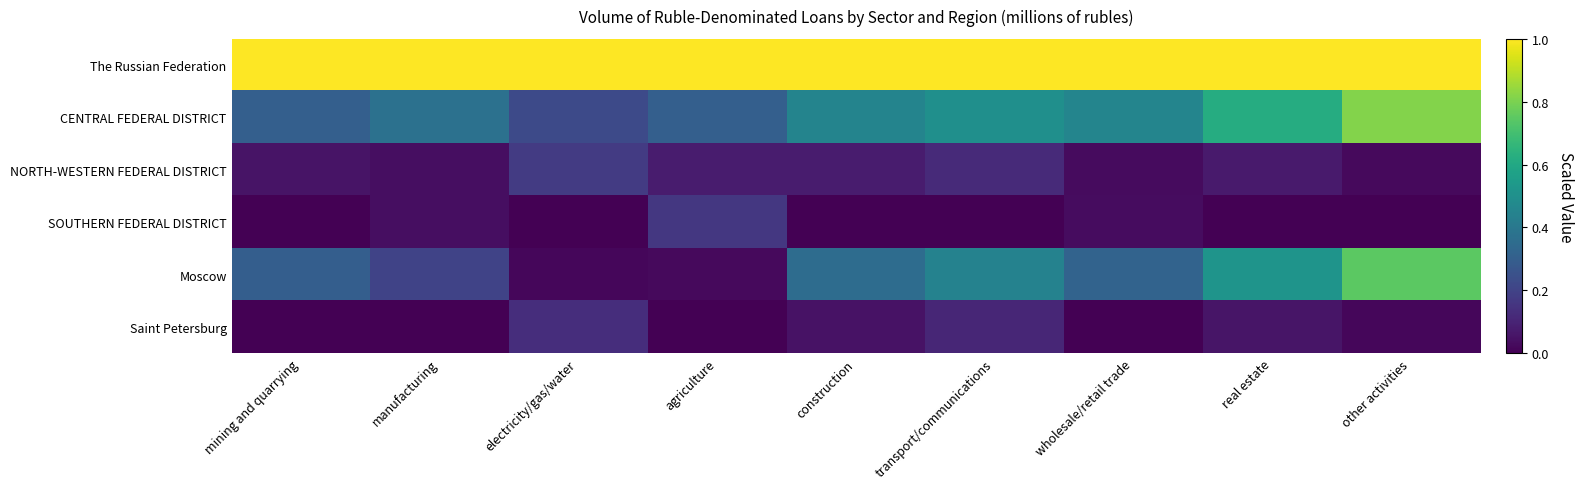

Reading left to right, list all the values displayed in this chart.

The Russian Federation: mining and quarrying=1.0	manufacturing=1.0	electricity/gas/water=1.0	agriculture=1.0	construction=1.0	transport/communications=1.0	wholesale/retail trade=1.0	real estate=1.0	other activities=1.0
CENTRAL FEDERAL DISTRICT: mining and quarrying=0.3	manufacturing=0.4	electricity/gas/water=0.2	agriculture=0.3	construction=0.5	transport/communications=0.5	wholesale/retail trade=0.5	real estate=0.6	other activities=0.8
NORTH-WESTERN FEDERAL DISTRICT: mining and quarrying=0.1	manufacturing=0.0	electricity/gas/water=0.2	agriculture=0.1	construction=0.1	transport/communications=0.1	wholesale/retail trade=0.0	real estate=0.1	other activities=0.0
SOUTHERN FEDERAL DISTRICT: mining and quarrying=0.0	manufacturing=0.0	electricity/gas/water=0.0	agriculture=0.2	construction=0.0	transport/communications=0.0	wholesale/retail trade=0.0	real estate=0.0	other activities=0.0
Moscow: mining and quarrying=0.3	manufacturing=0.2	electricity/gas/water=0.0	agriculture=0.0	construction=0.4	transport/communications=0.4	wholesale/retail trade=0.3	real estate=0.5	other activities=0.7
Saint Petersburg: mining and quarrying=0.0	manufacturing=0.0	electricity/gas/water=0.1	agriculture=0.0	construction=0.1	transport/communications=0.1	wholesale/retail trade=0.0	real estate=0.1	other activities=0.0